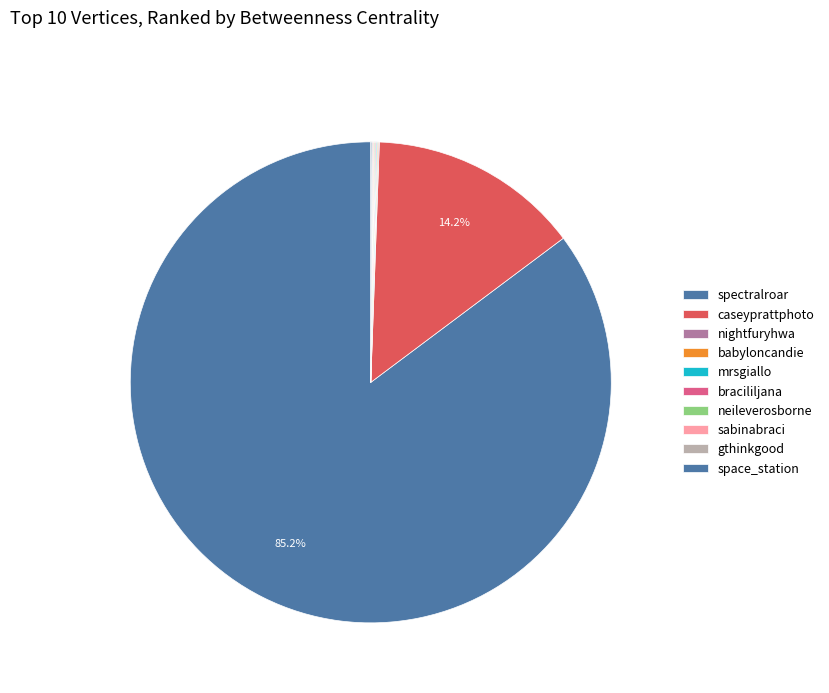

What percentage do babyloncandie and spectralroar together represent?

85.7%